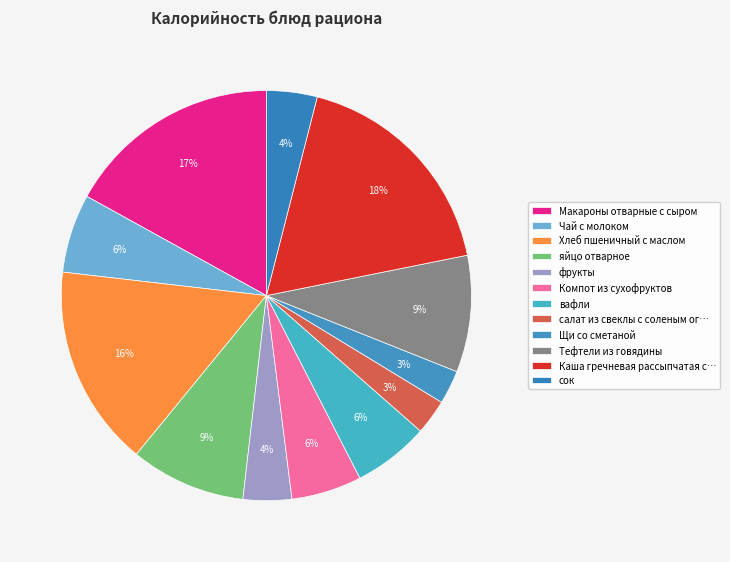

Count the number of slices in the pie.

12